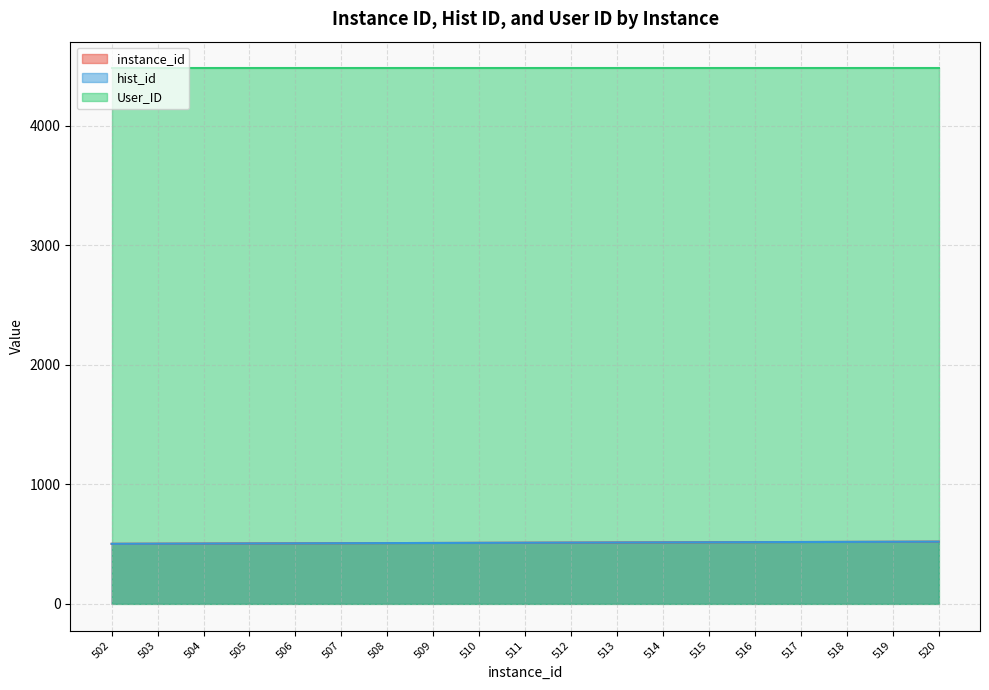

What is the sum of all hist_id values?

9709